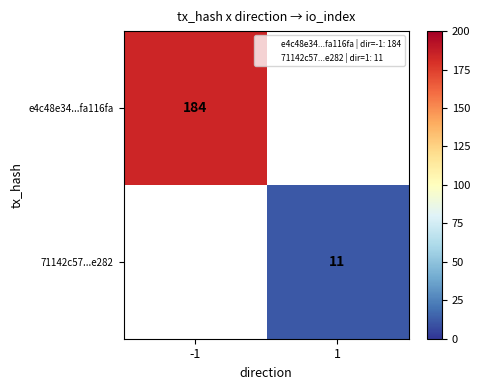

At which category does the chart reach its peak across all series?

-1